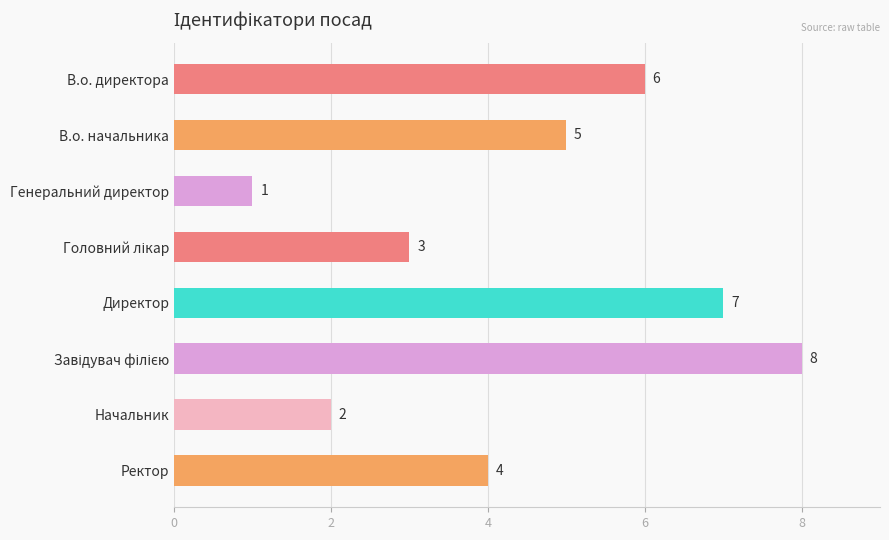

How many categories are shown in the chart?

8